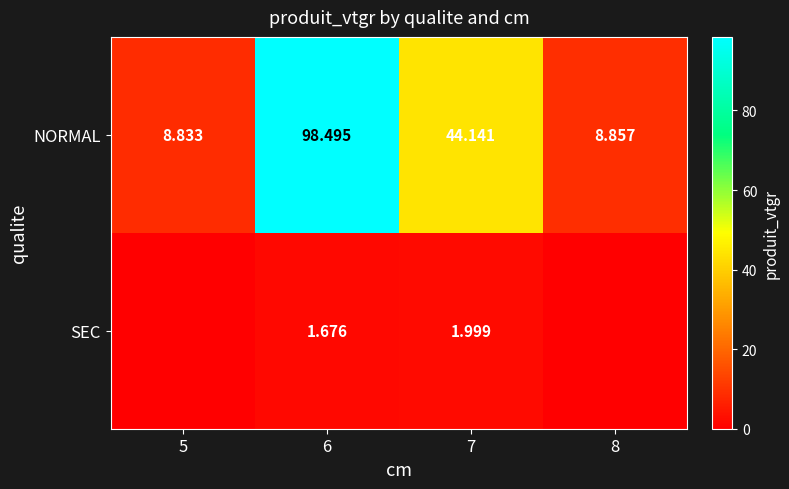

At how many categories does at least one series exceed 42?

2